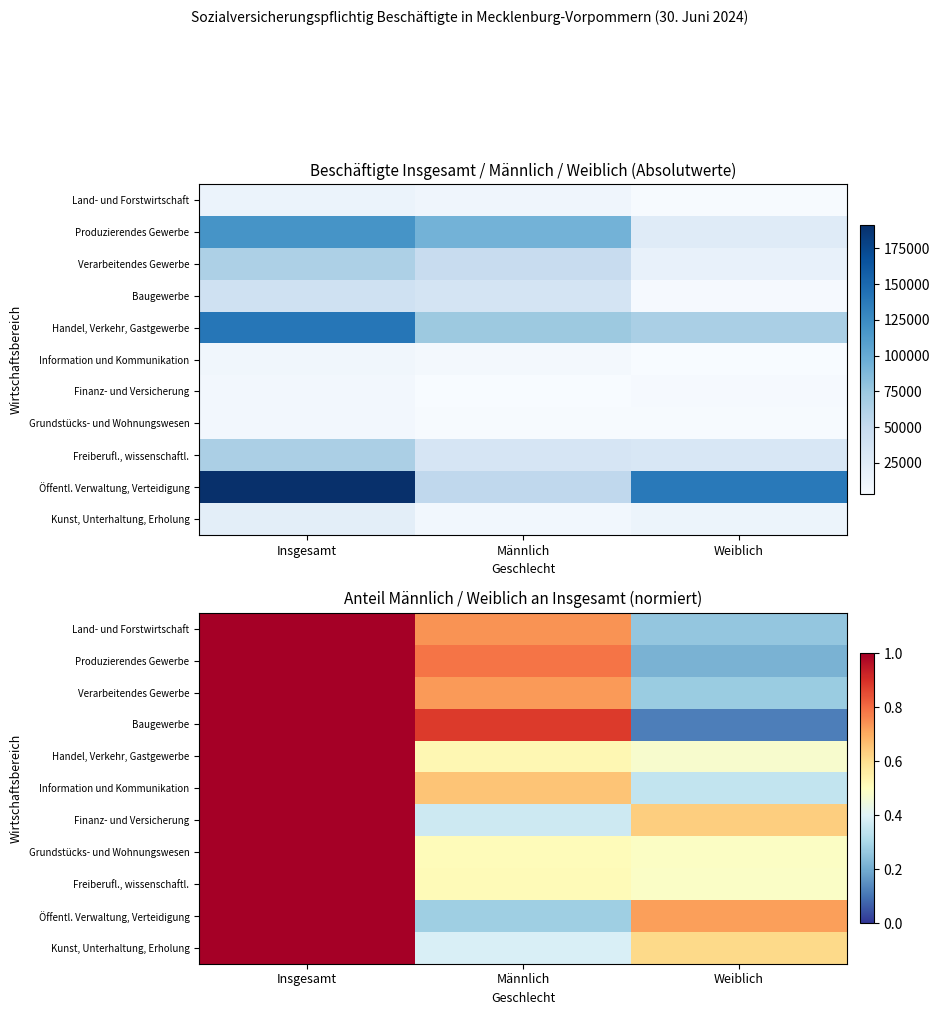

How many distinct data groups are displayed?

11